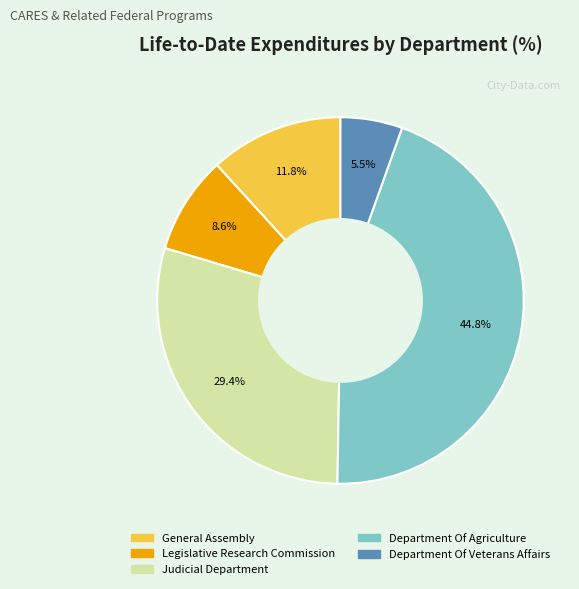

How many slices are in this pie chart?

5